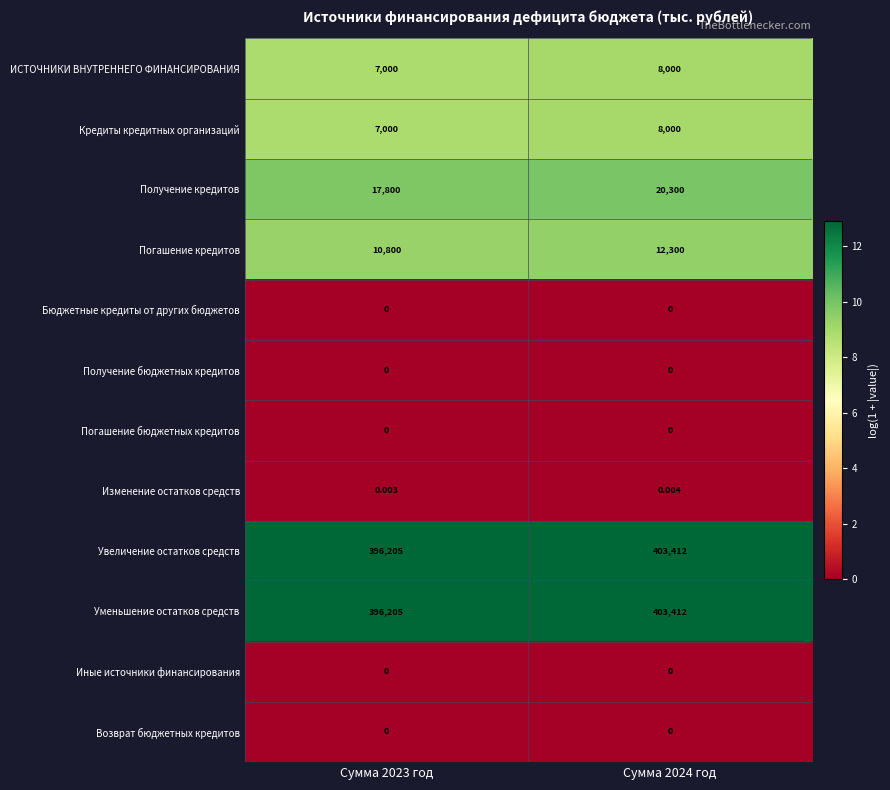

Is the value of Изменение остатков средств at Сумма 2023 год greater than the value of Иные источники финансирования at Сумма 2023 год?

Yes